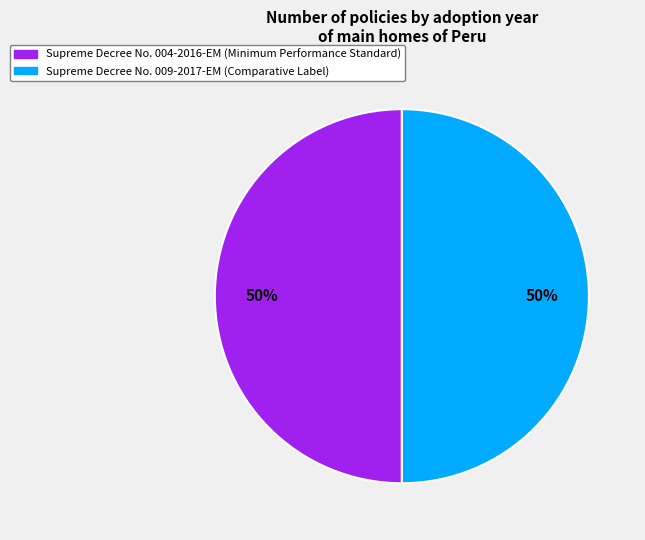

Do Supreme Decree No. 009-2017-EM (Comparative Label) and Supreme Decree No. 004-2016-EM (Minimum Performance Standard) together represent more than half of the pie?

Yes